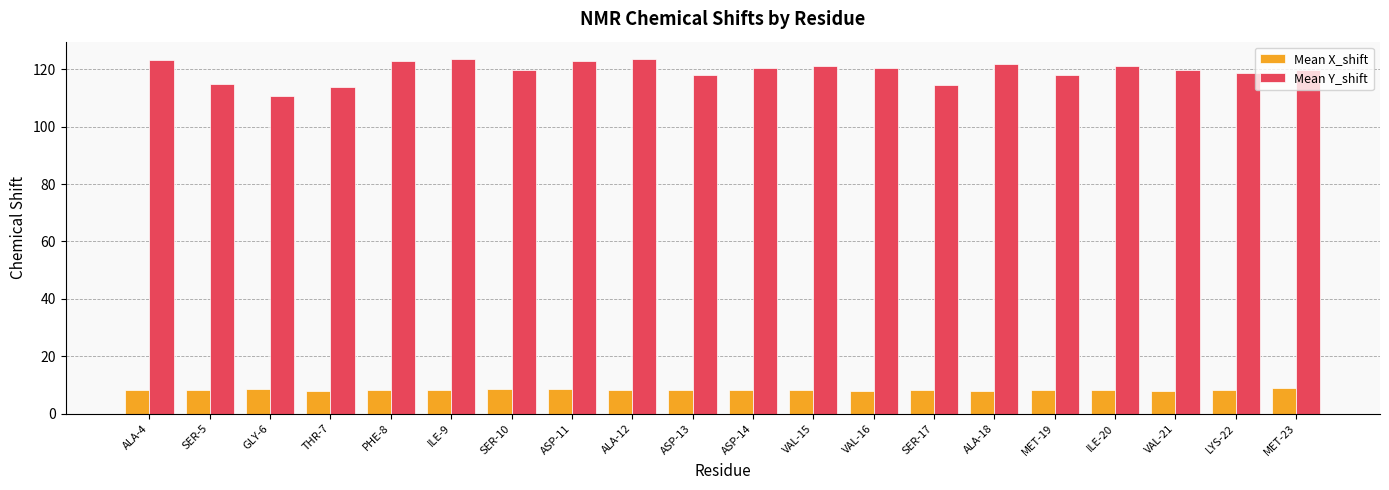

What is the total value across all series at VAL-21?

127.6